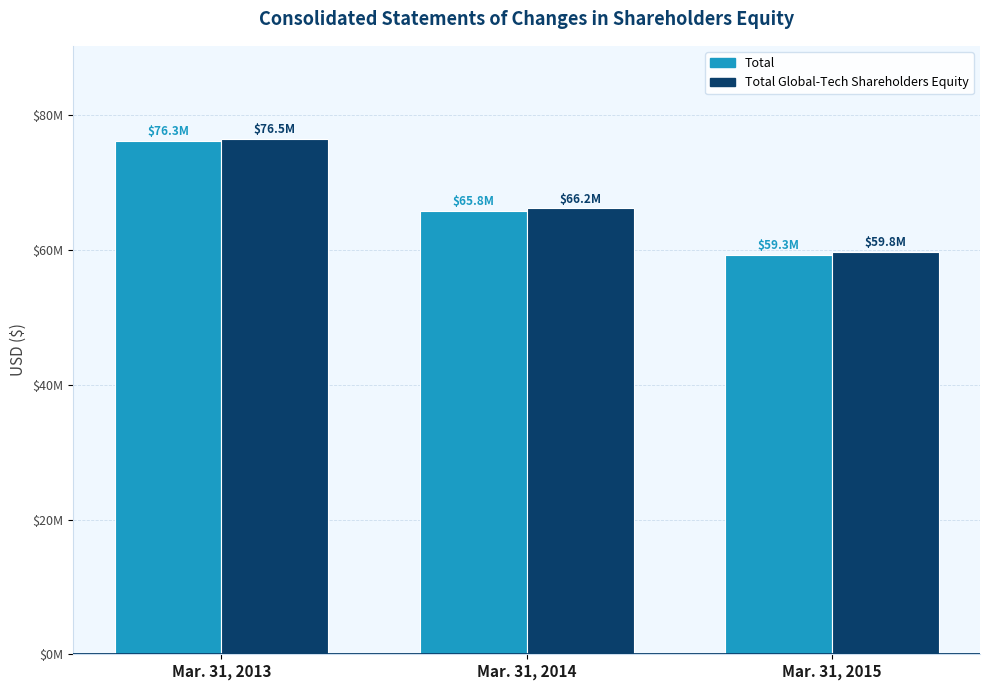

What are all the series names shown in the legend?

Total, Total Global-Tech Shareholders Equity